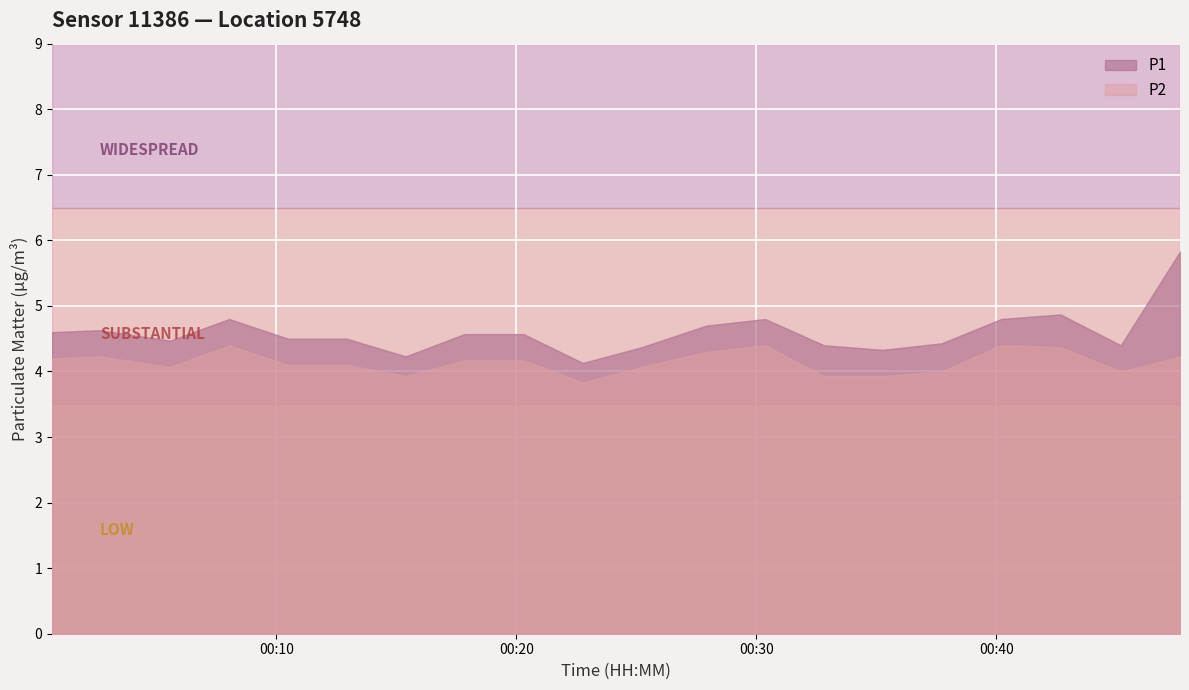

What is the minimum value shown in the chart?

3.8